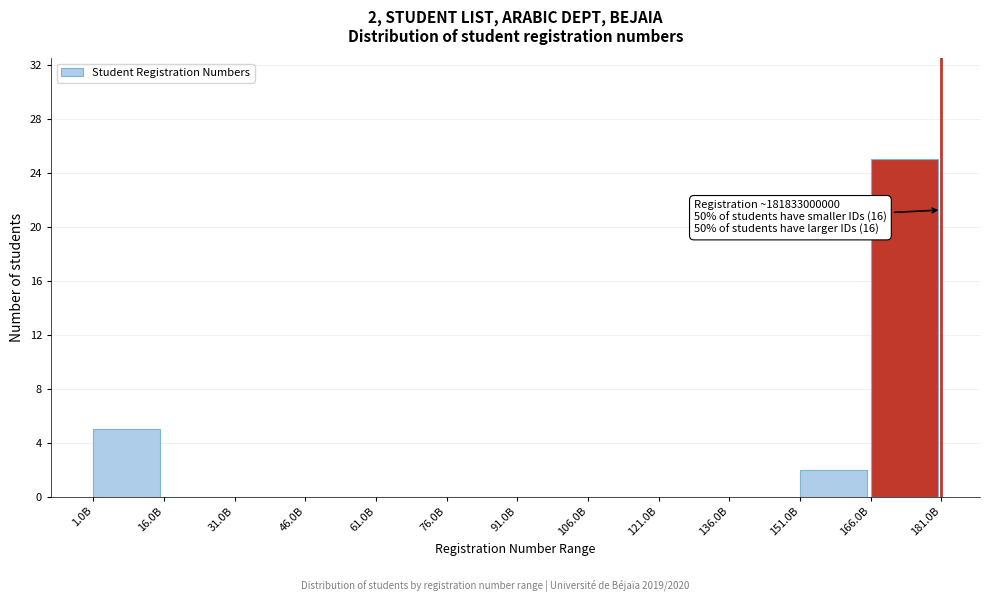

Reading left to right, transcribe all the data shown in this chart.

1.0B=5	16.0B=0	31.0B=0	46.0B=0	61.0B=0	76.0B=0	91.0B=0	106.0B=0	121.0B=0	136.0B=0	151.0B=2	166.0B=25